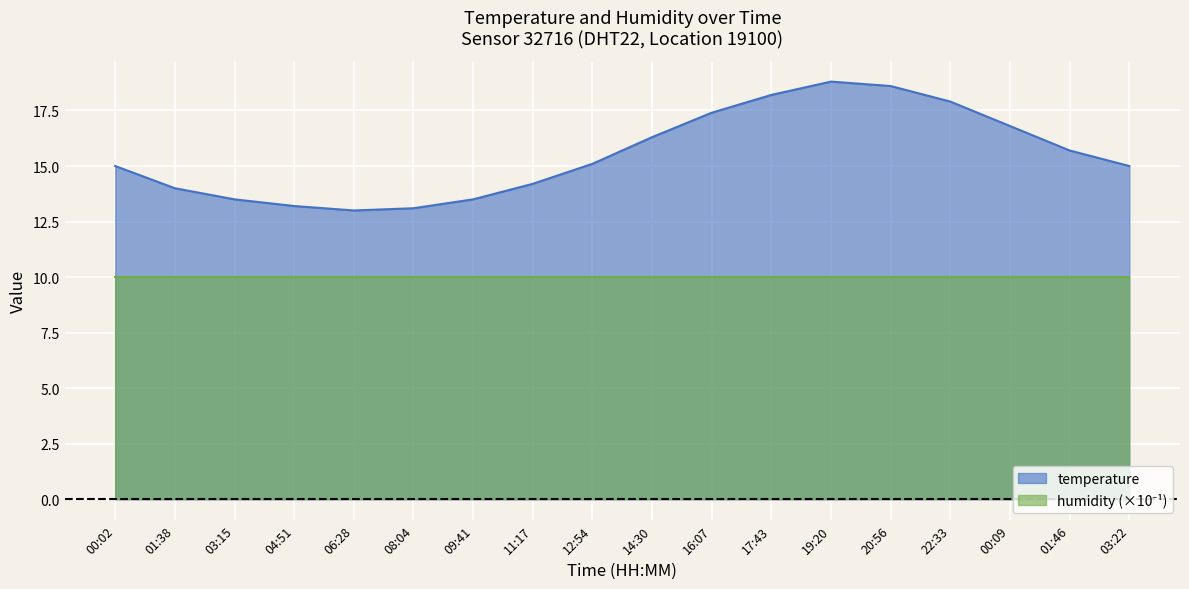

True or false: temperature has a value of 31.3 at 20:56.

False